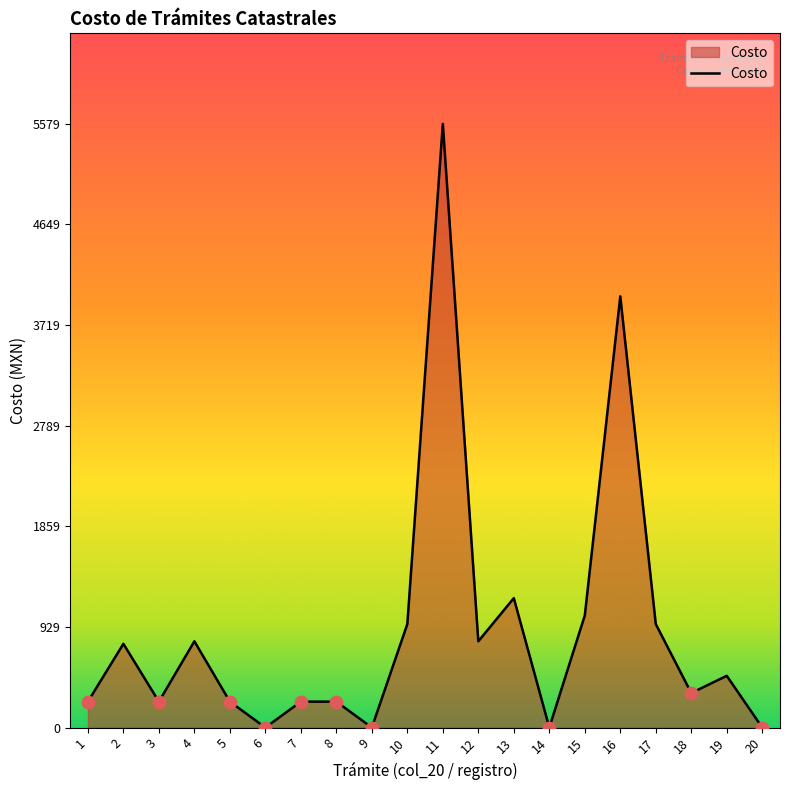

What is the change in value from 1 to 6?

-239.7